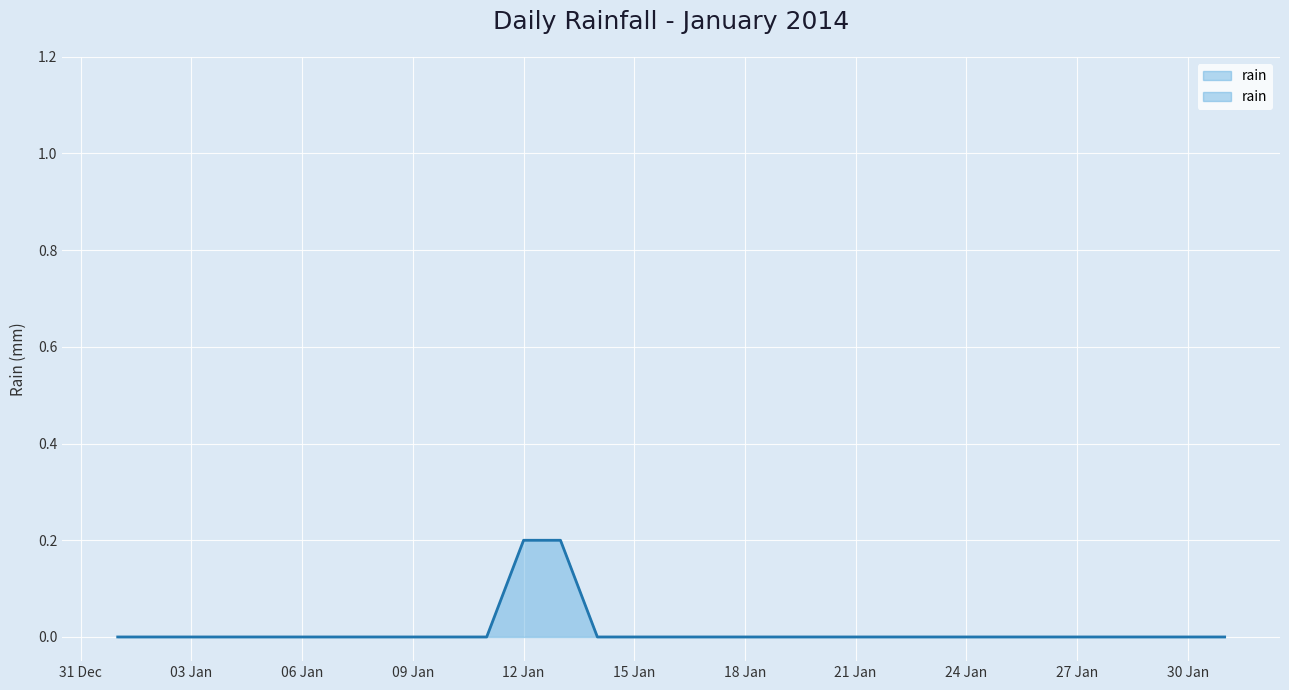

At which label is the value closest to 0?

2014-01-01